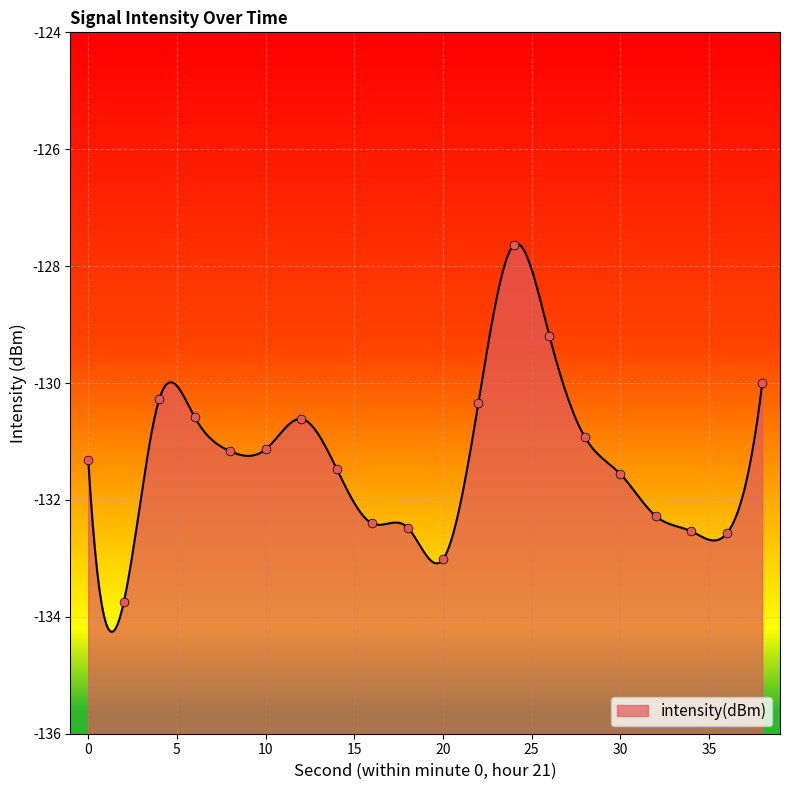

Between 4 and 36, which is larger?

4